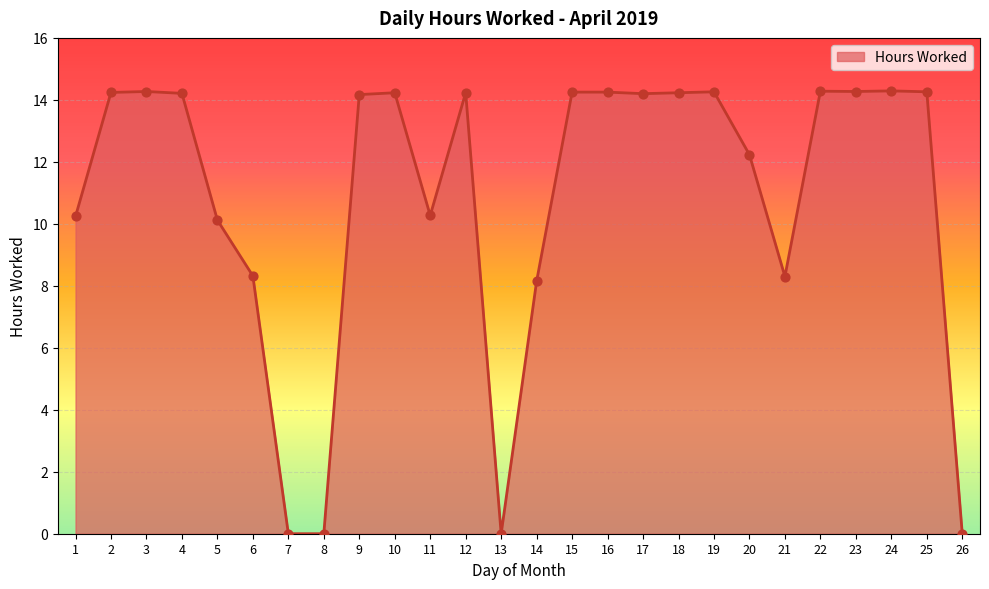

What is the change in value from 7 to 10?

+14.2